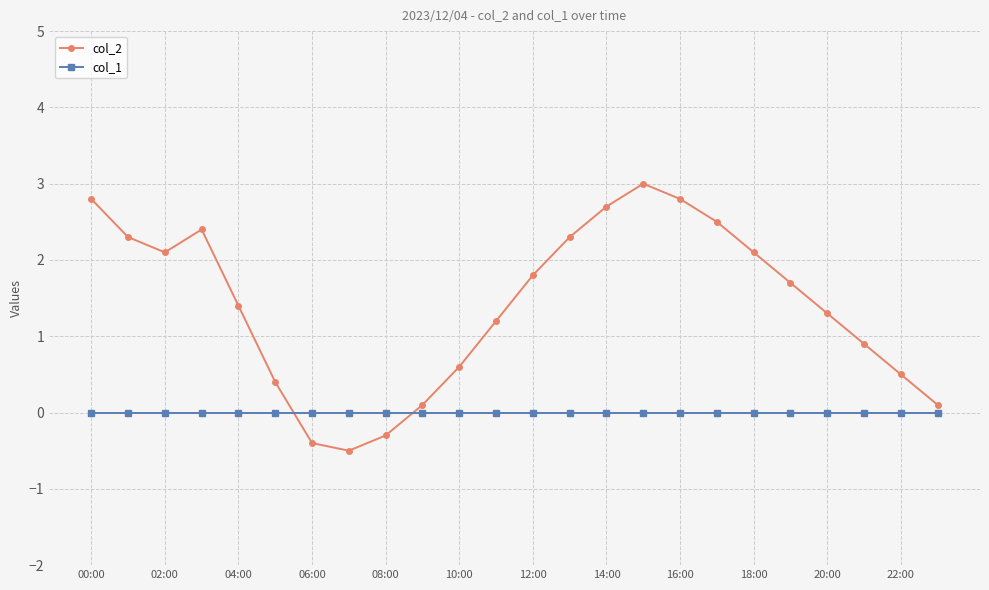

What is the smallest value displayed?

-0.5